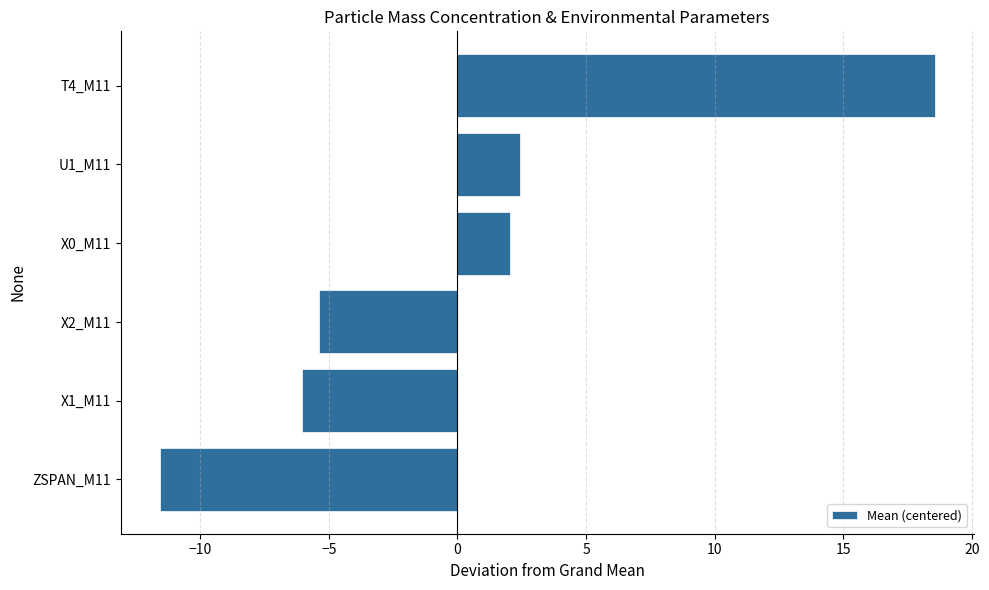

Which category has the highest value across all series?

T4_M11